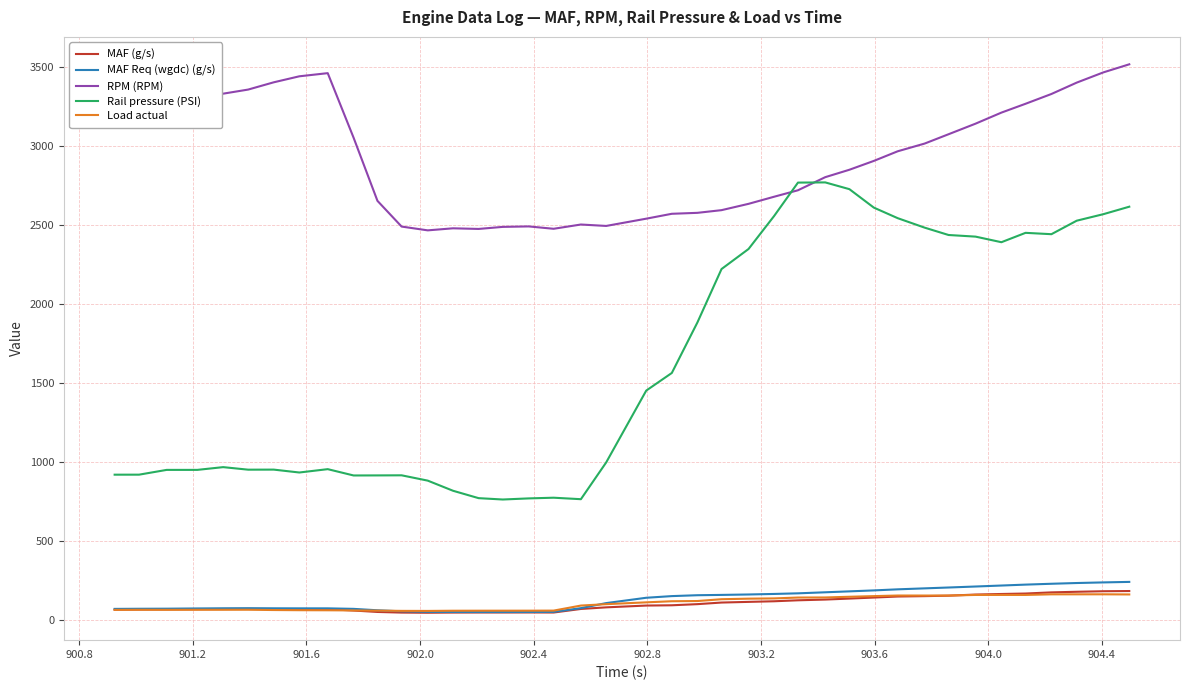

Which series ends up on top after the final intersection of RPM (RPM) and Rail pressure (PSI)?

RPM (RPM)